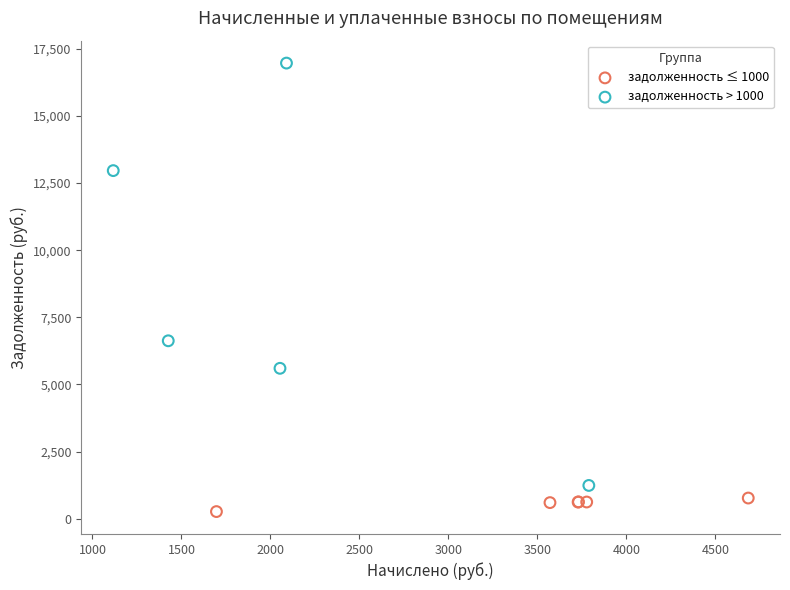

Which series reaches the maximum Y coordinate?

задолженность > 1000